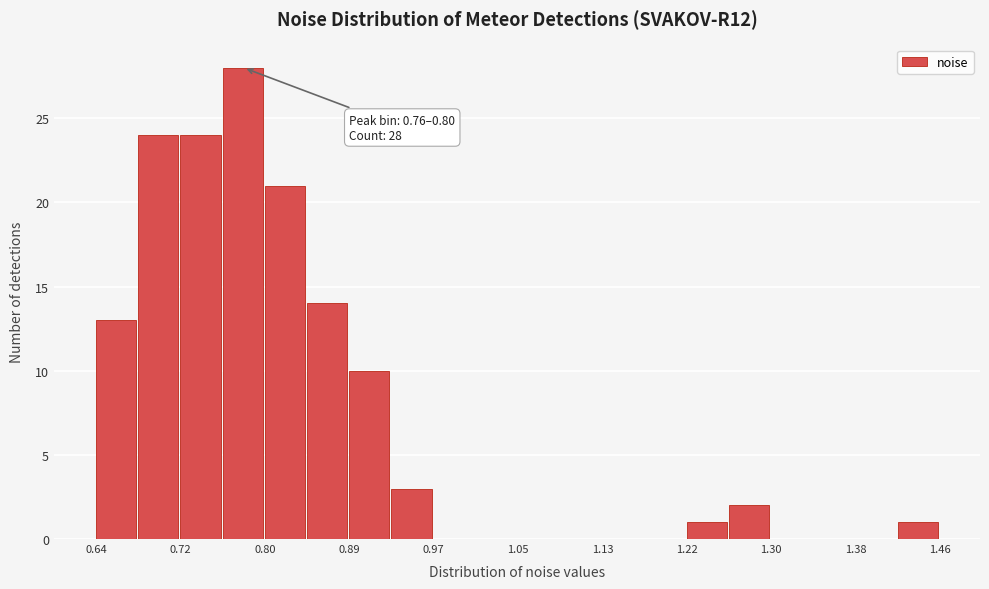

Which range on the x-axis has the tallest bar?

0.76 to 0.80